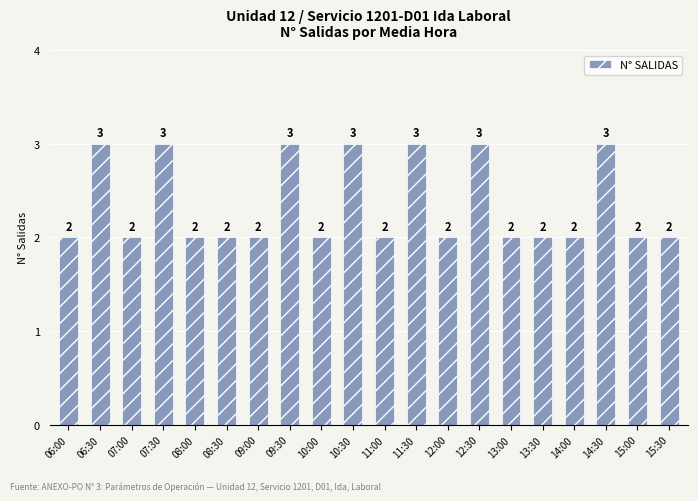

What is the greatest value displayed?

3